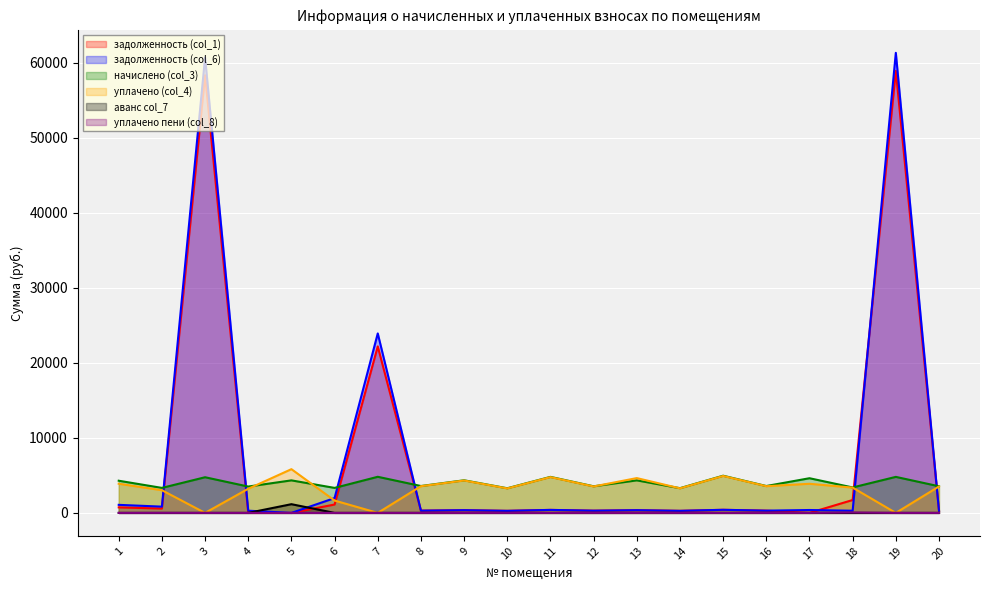

What is the average value of the задолженность (col_1) series?

7342.6